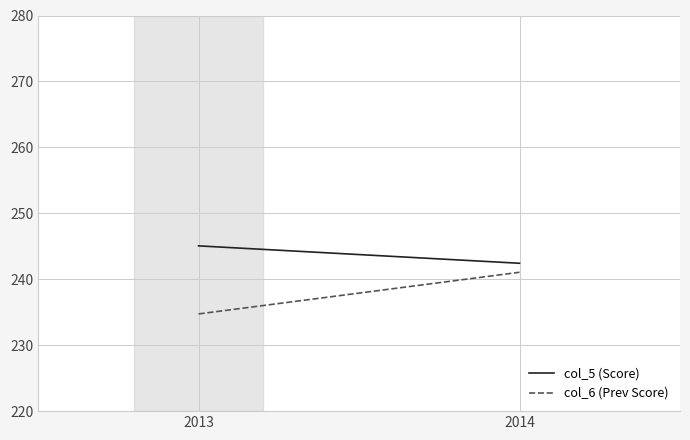

Reading left to right, what are all the values shown in this chart?

col_5 (Score): 2013=245.1	2014=242.4
col_6 (Prev Score): 2013=234.7	2014=241.1